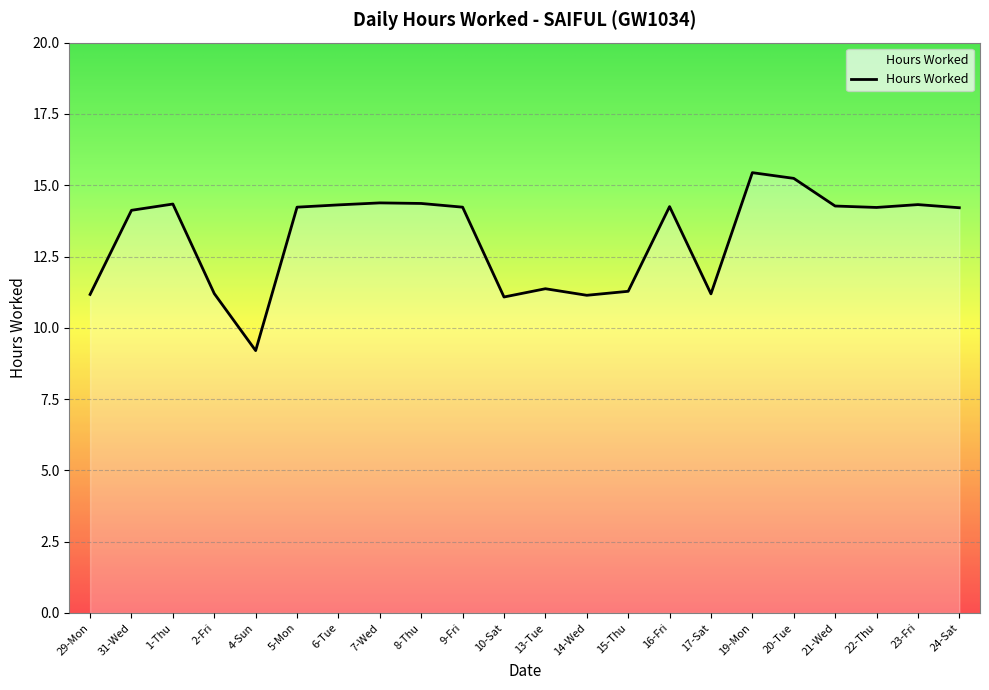

What is the change in value from 10-Sat to 23-Fri?

+3.2